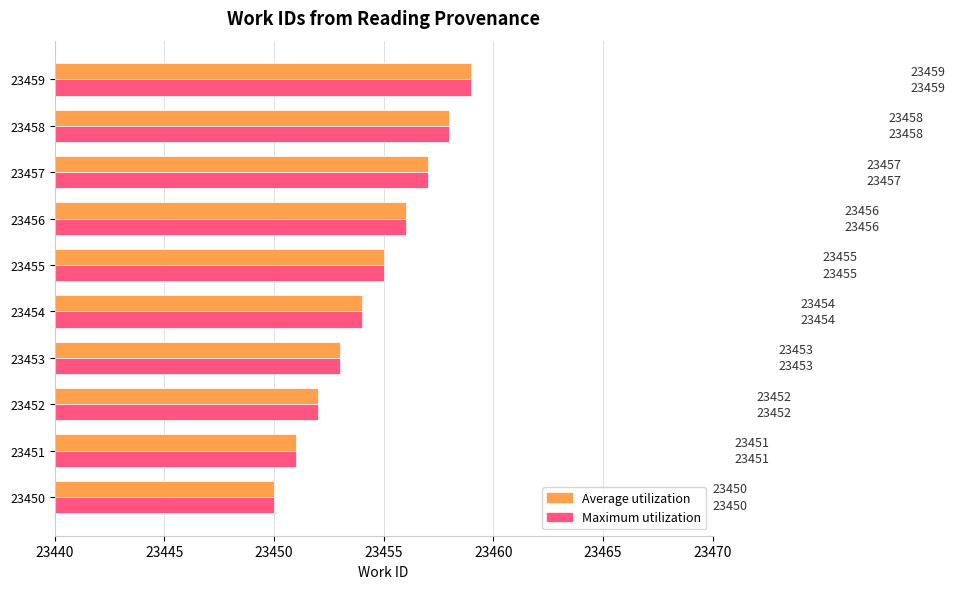

What is the approximate value of Average utilization at 23459?

23459